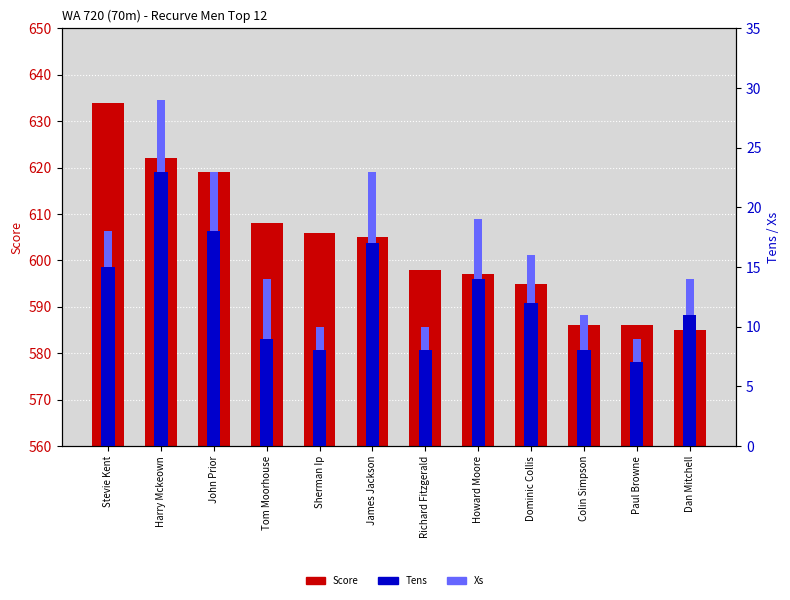

Reading left to right, extract all data points from this chart.

Score: 634	622	619	608	606	605	598	597	595	586	586	585
Tens: 15	23	18	9	8	17	8	14	12	8	7	11
Xs: 3	6	5	5	2	6	2	5	4	3	2	3